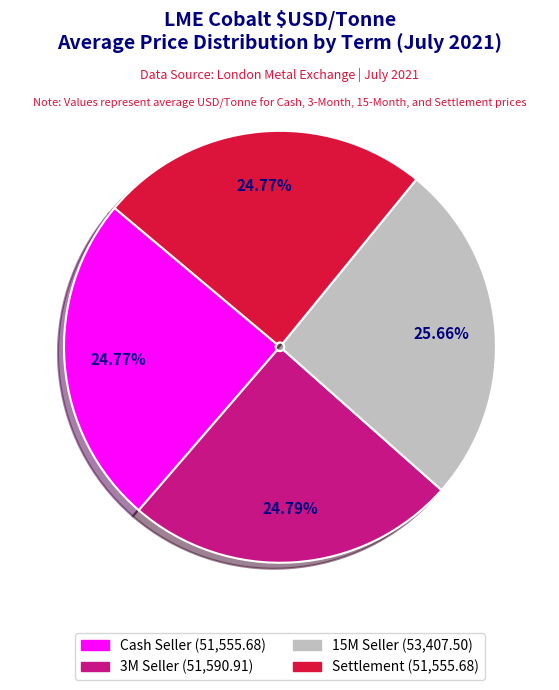

Does any single category account for the majority?

No